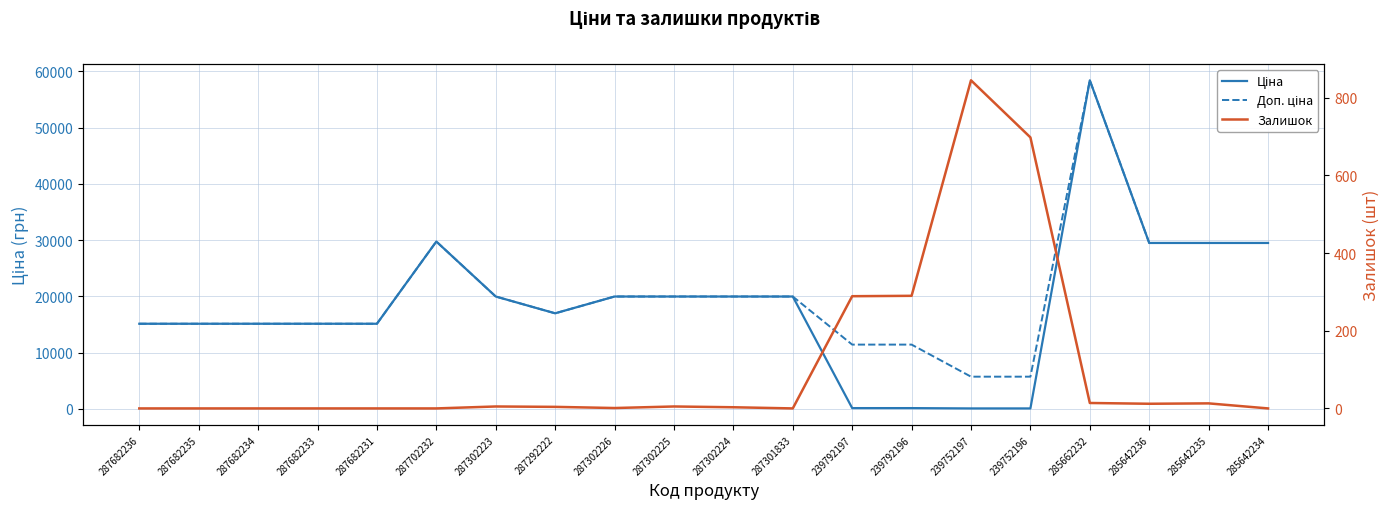

Where does the Залишок series first go above 4?

287302223